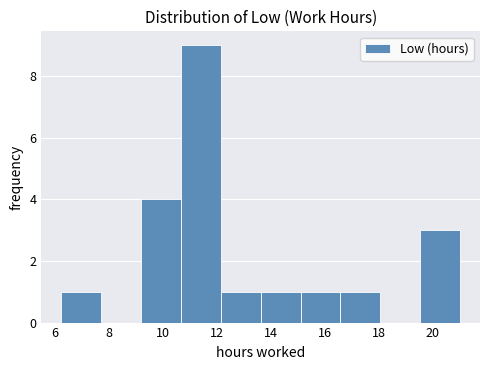

Over which range of the x-axis is the bar tallest?

10.6 to 12.2